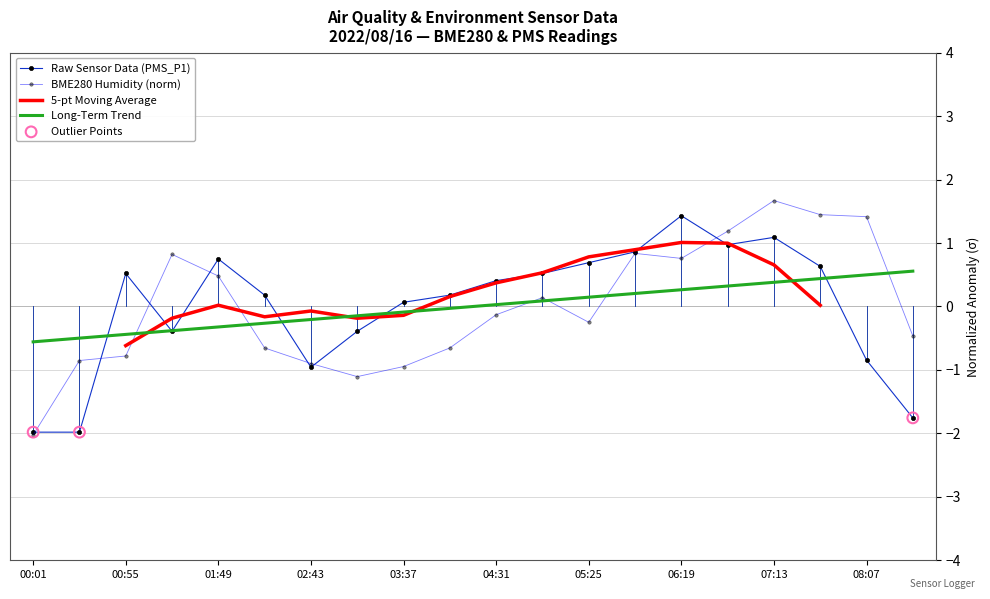

What is the total value across all series at 08:34?

-2.2